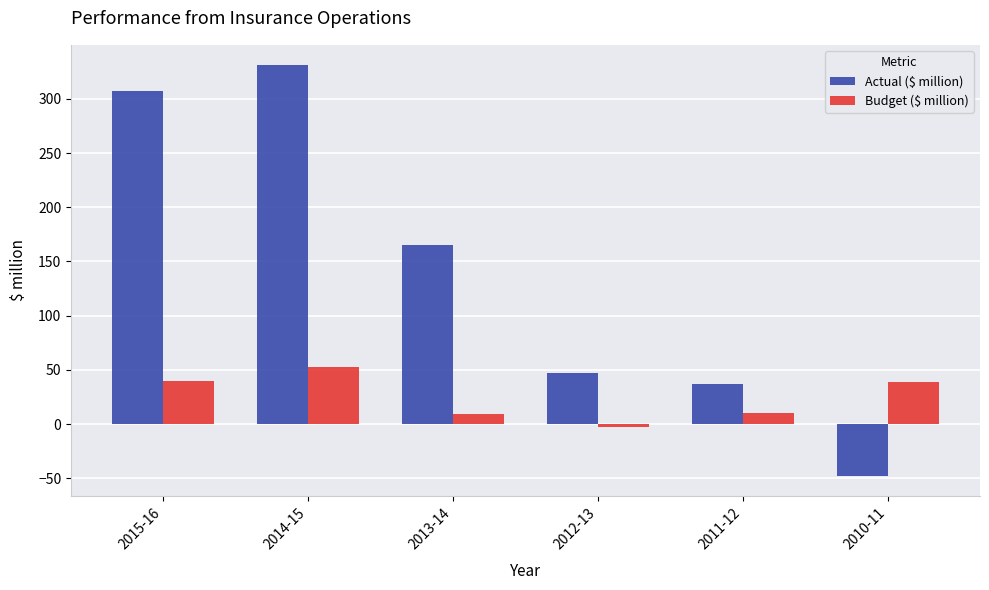

What is the approximate value of Budget ($ million) at 2013-14?

9.2